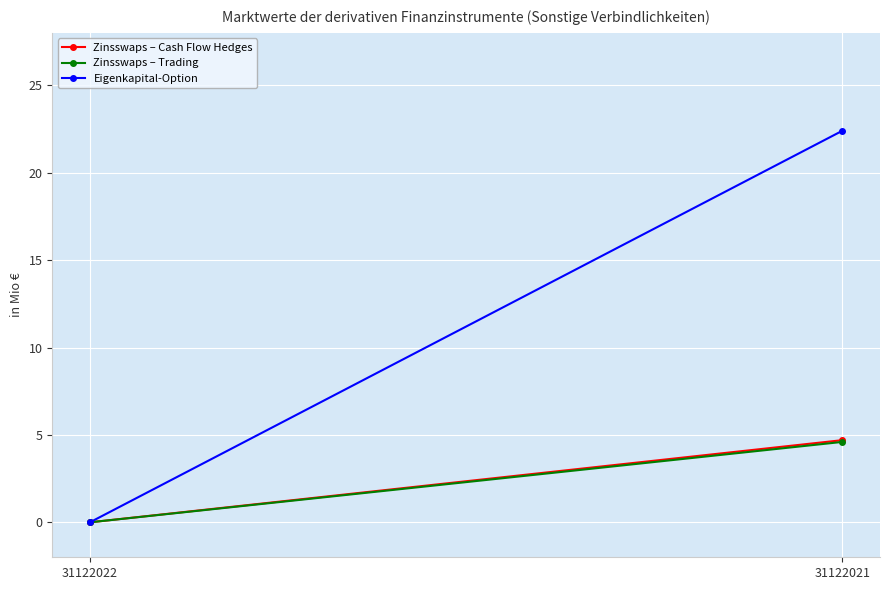

What is the sum of the Zinsswaps – Cash Flow Hedges values at 31122022 and 31122021?

4.7